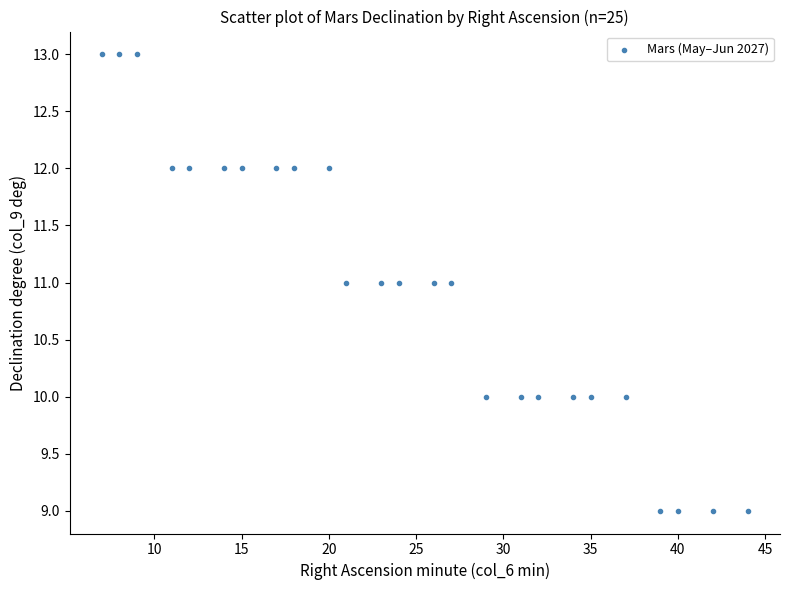

What is the range of Y values (max minus min)?

4